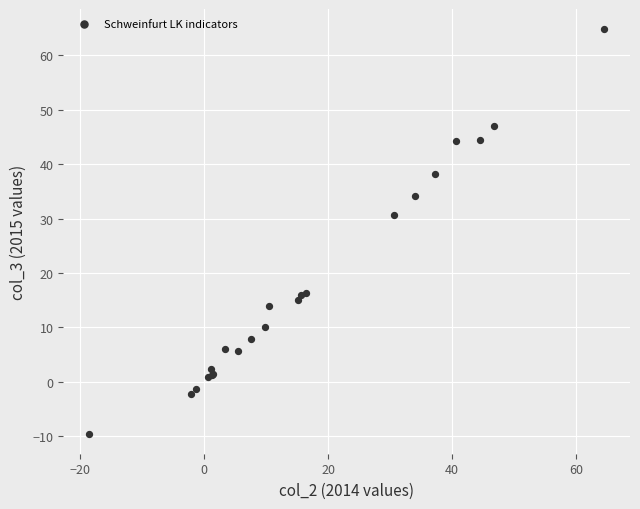

What Y value in the scatter plot is closest to 27?

30.7